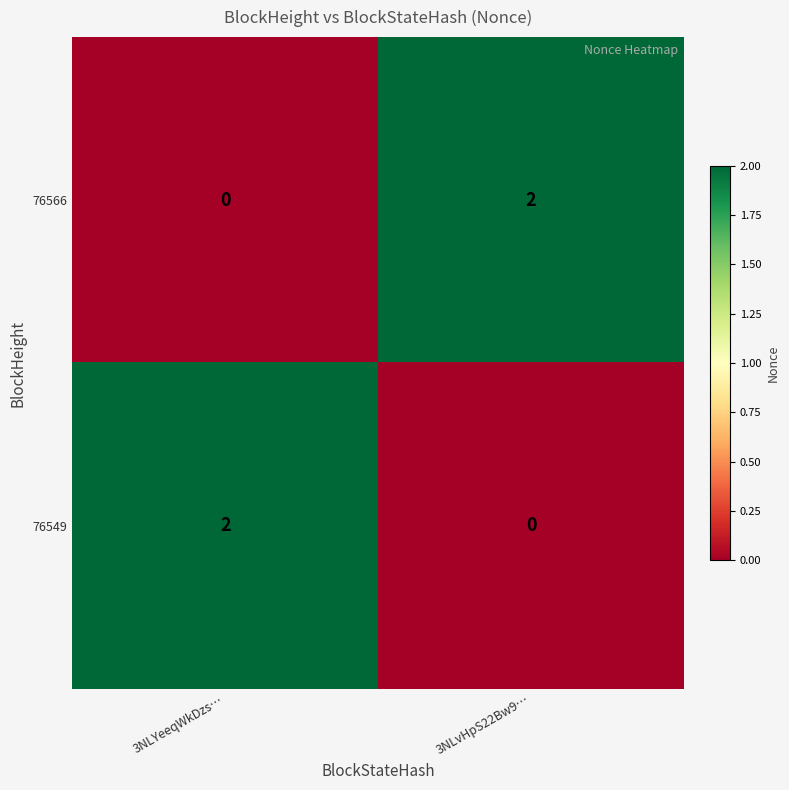

Which category has the highest value in the 76549 series?

3NLYeeqWkDzs…